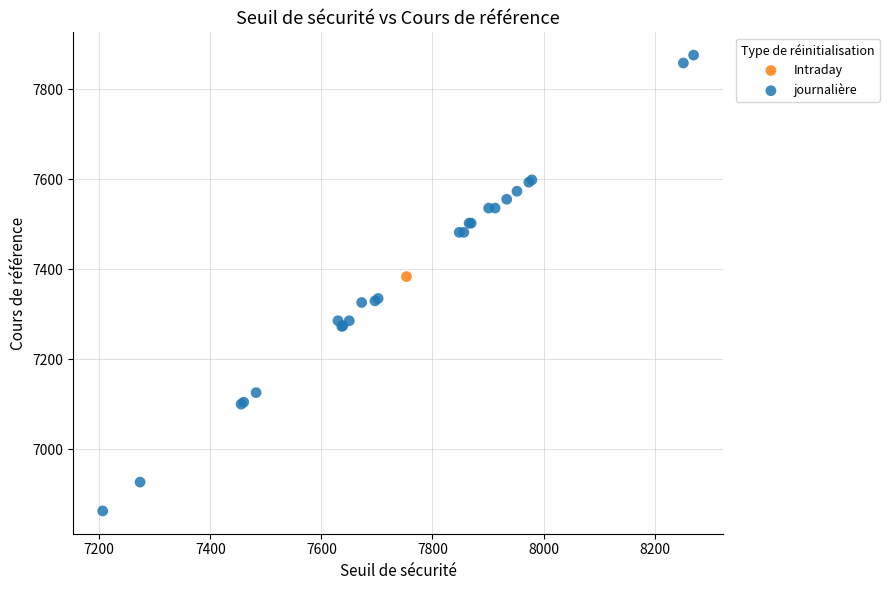

What are all the series names shown in the legend?

Intraday, journalière